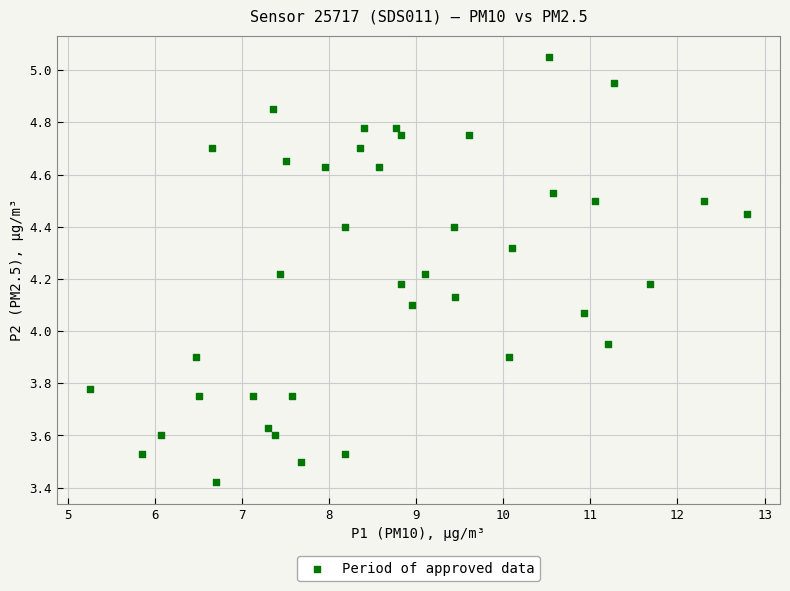

What is the range of Y values (max minus min)?

1.6